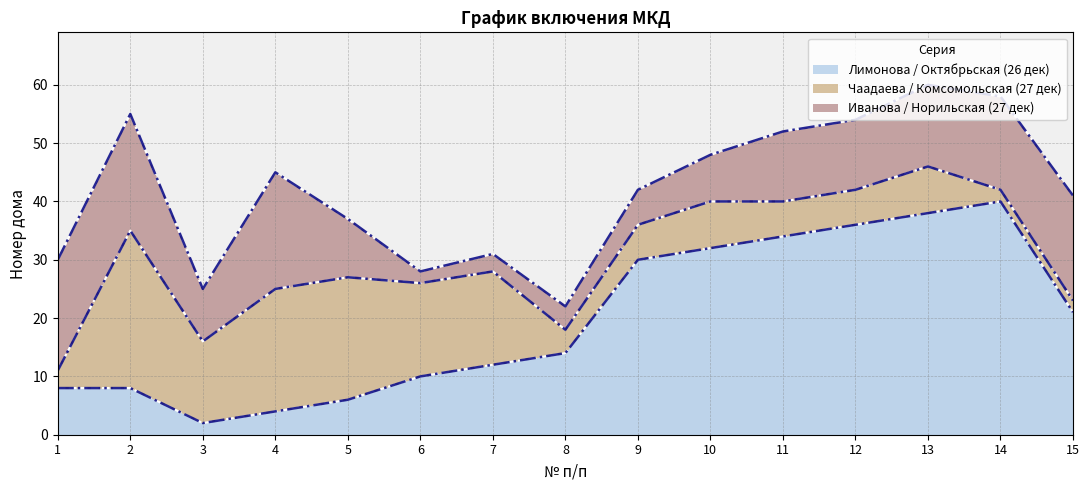

Where do Чаадаева / Комсомольская (27 дек) and Лимонова / Октябрьская (26 дек) first cross each other?

1 and 2